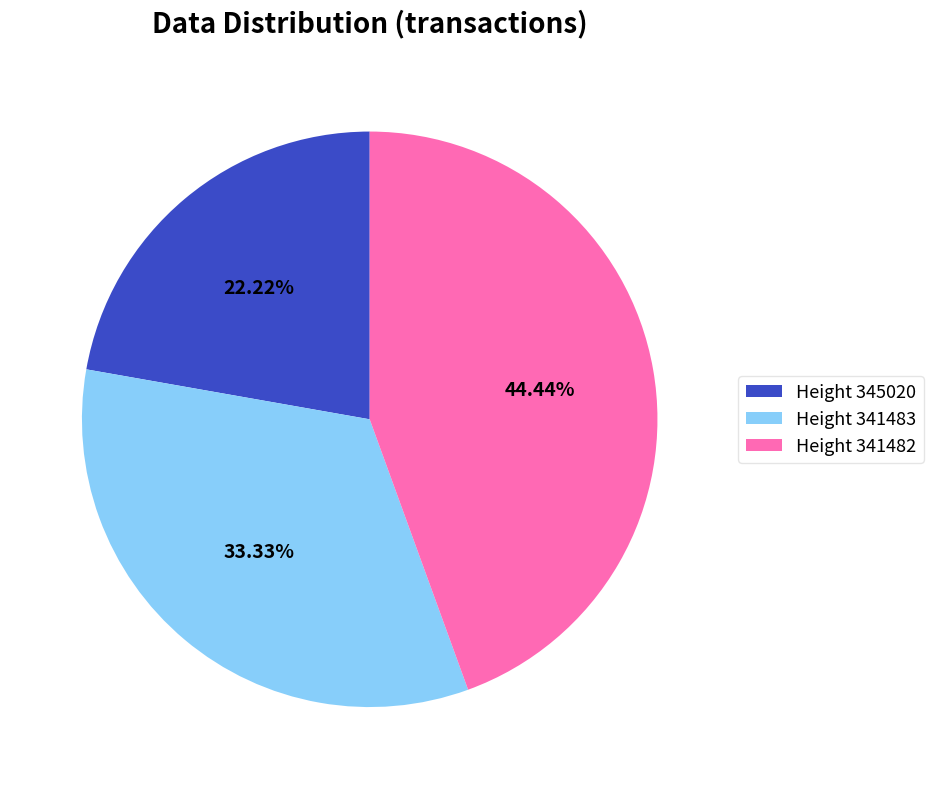

Is the sum of Height 341482 and Height 341483 greater than half?

Yes